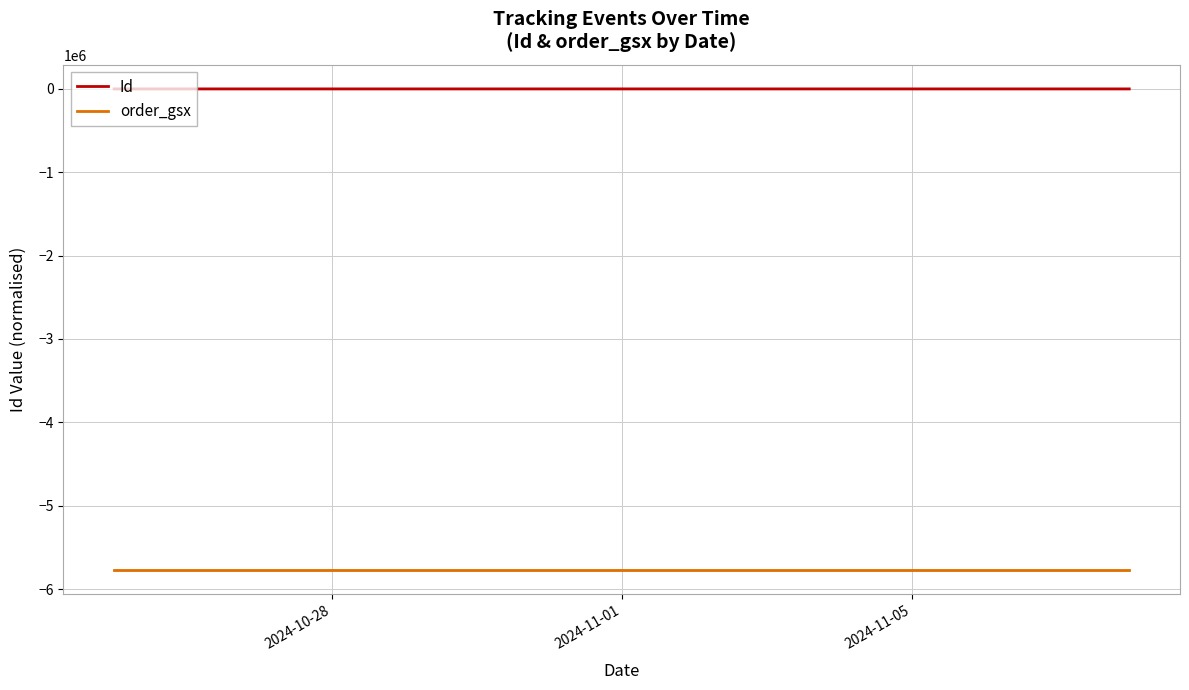

True or false: order_gsx and Id intersect in this chart.

False